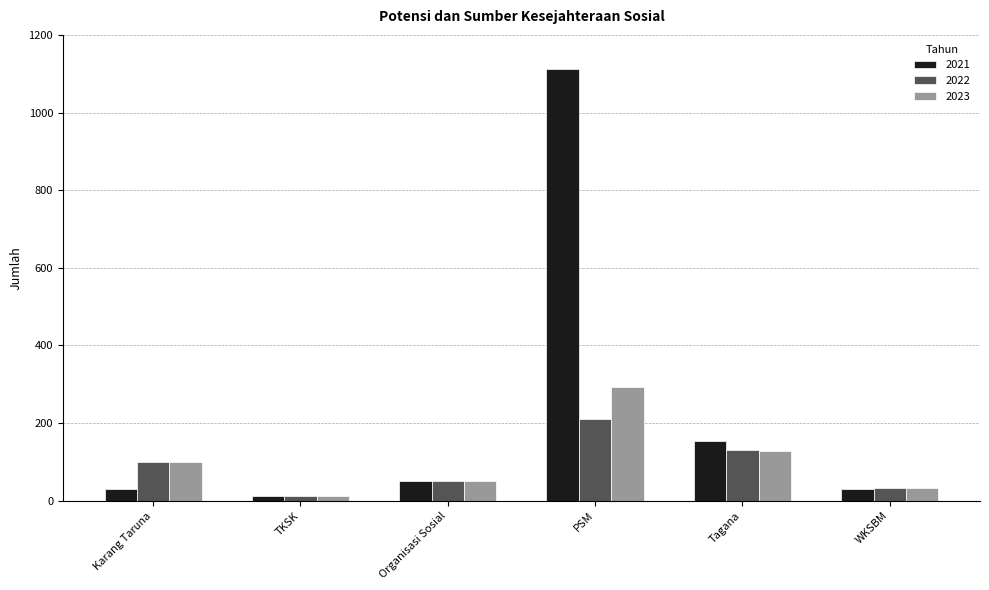

What position from the right is Karang Taruna?

6